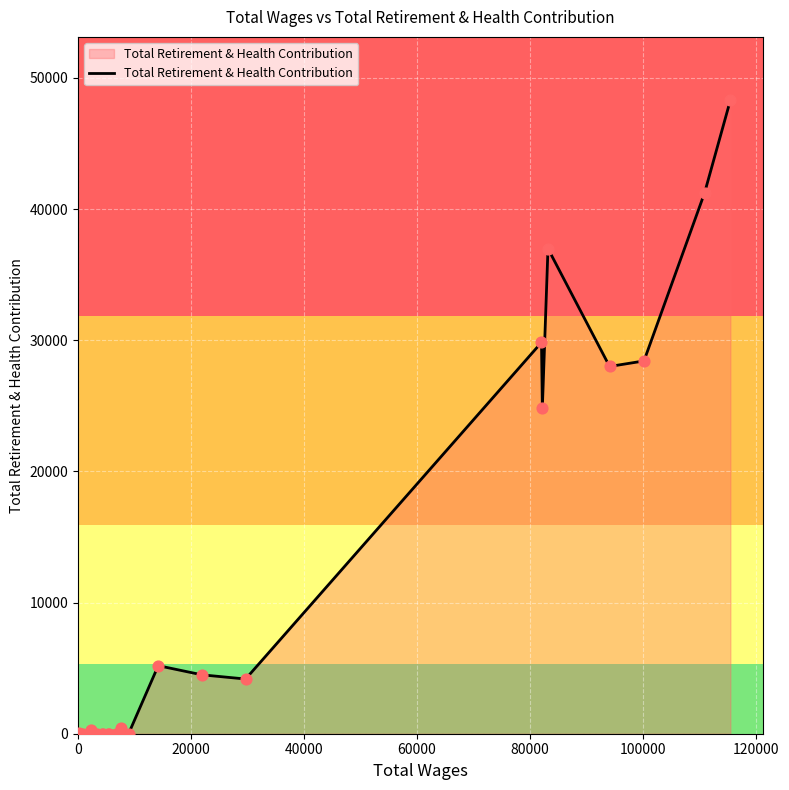

What is the difference between the maximum and minimum values?

48292